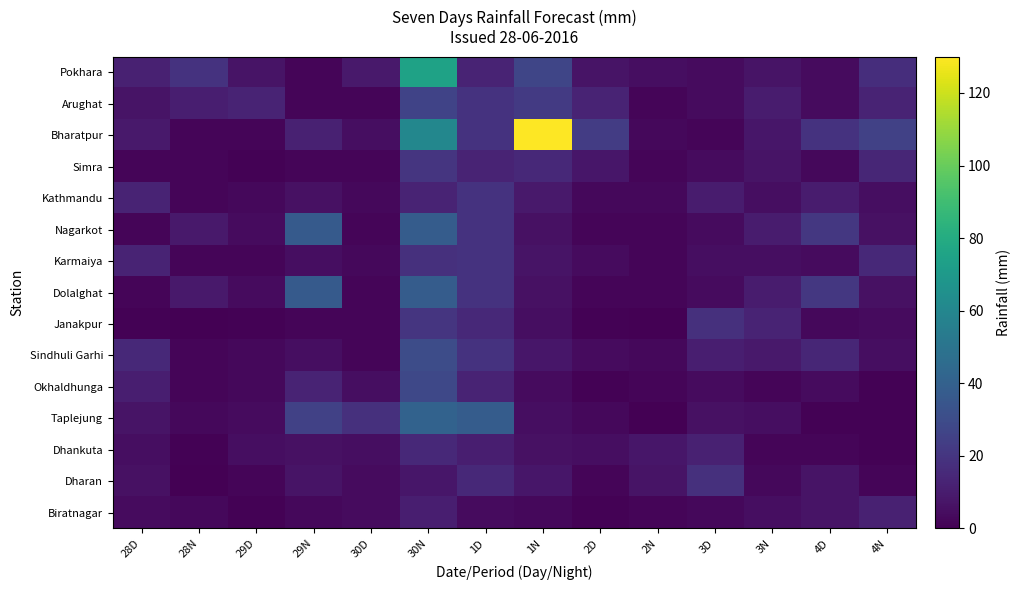

Which has a higher value, 4N or 4D?

4N